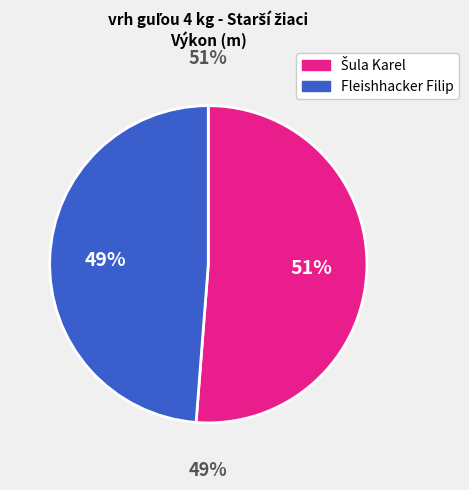

How many slices are in this pie chart?

2